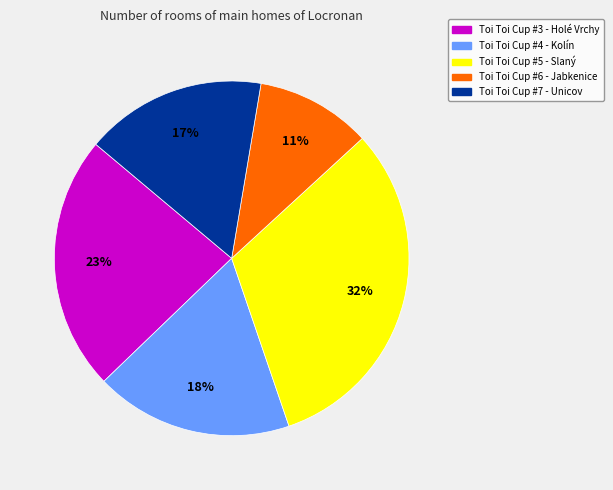

To the nearest percent, what percentage of the pie is Toi Toi Cup #5 - Slaný?

32%